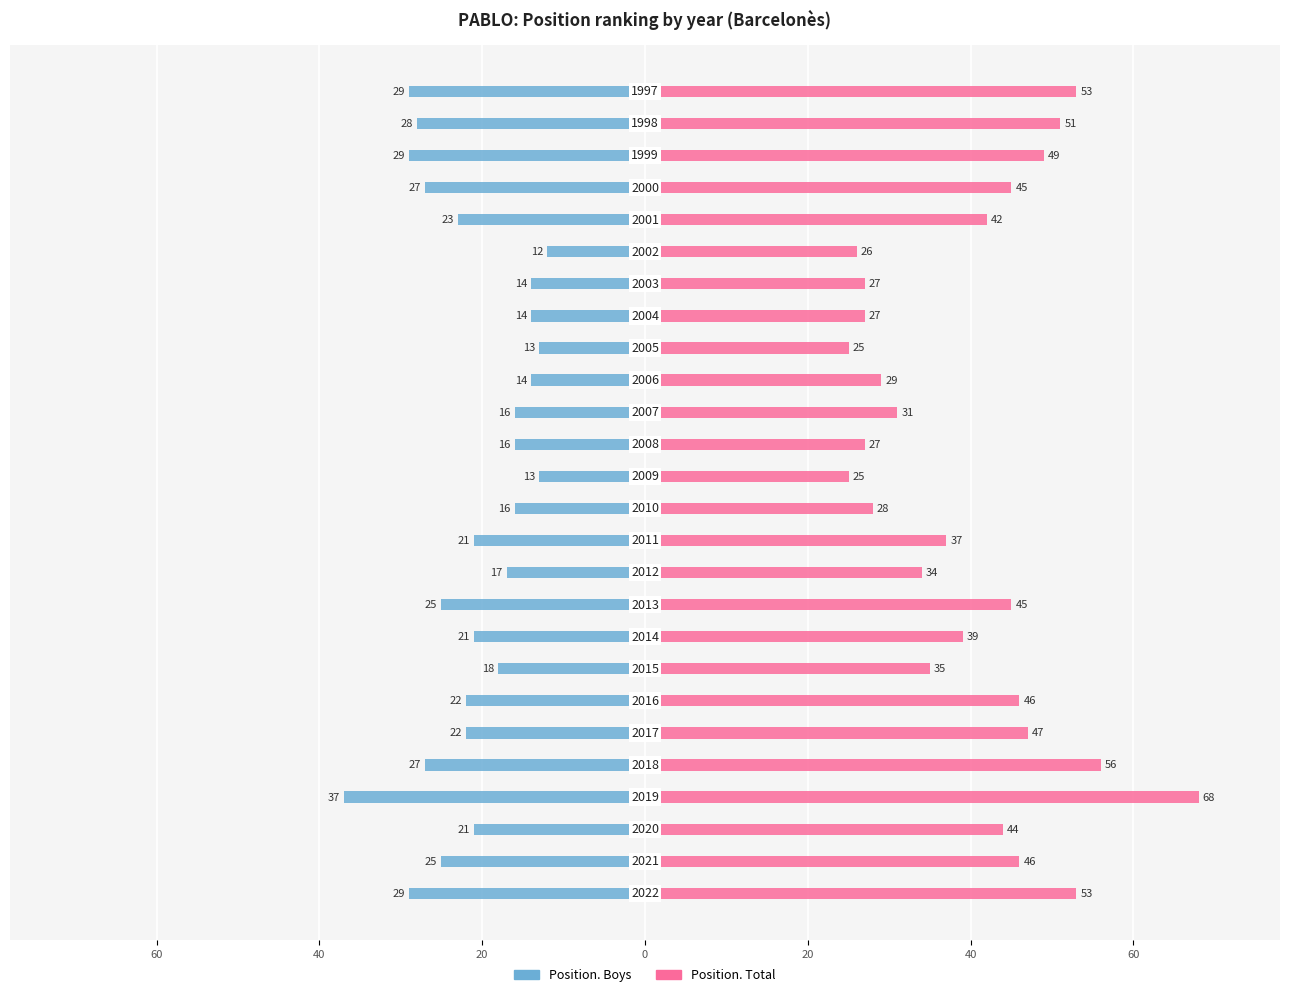

Count the number of categories in the chart.

26